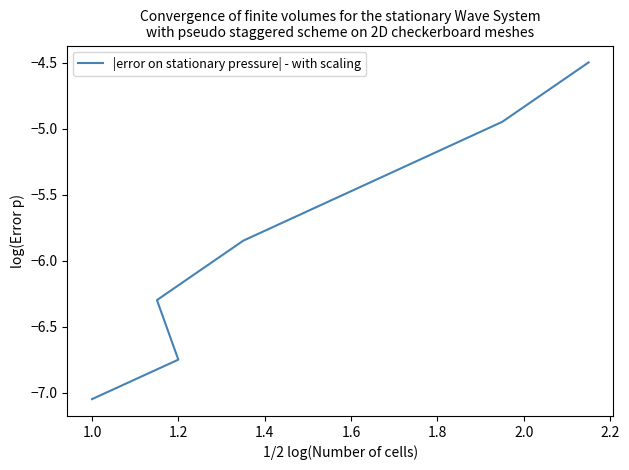

How many lines are shown in the chart?

1